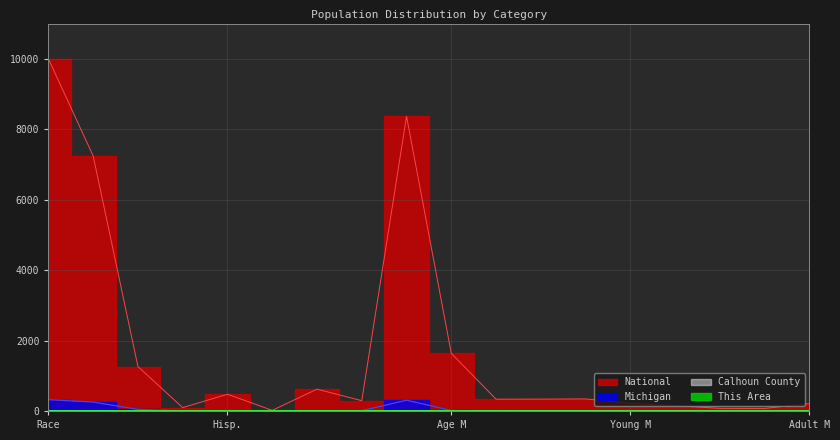

How many interior local valleys does the This Area series have?

3